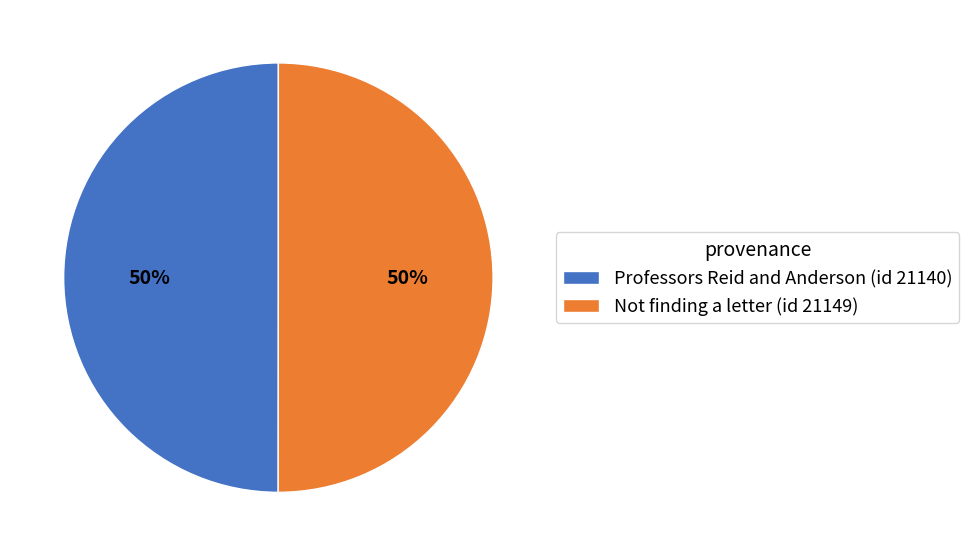

Is the sum of Not finding a letter (id 21149) and Professors Reid and Anderson (id 21140) greater than half?

Yes